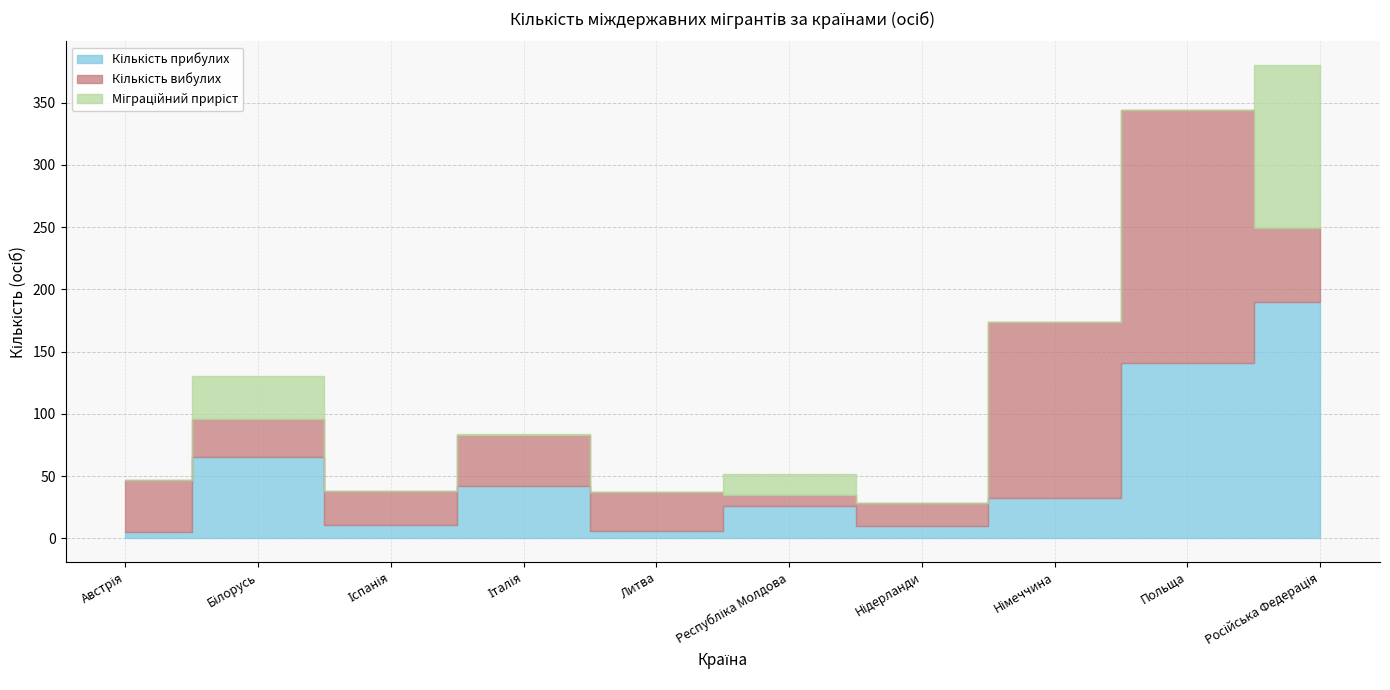

Is the value of Міграційний приріст at Білорусь greater than the value of Кількість прибулих at Німеччина?

Yes